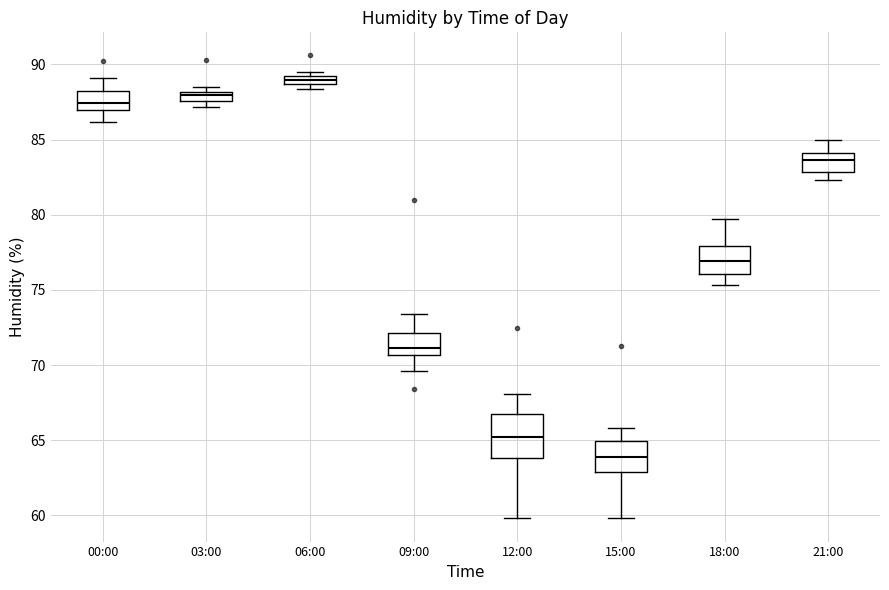

Which box's median line is the highest?

06:00